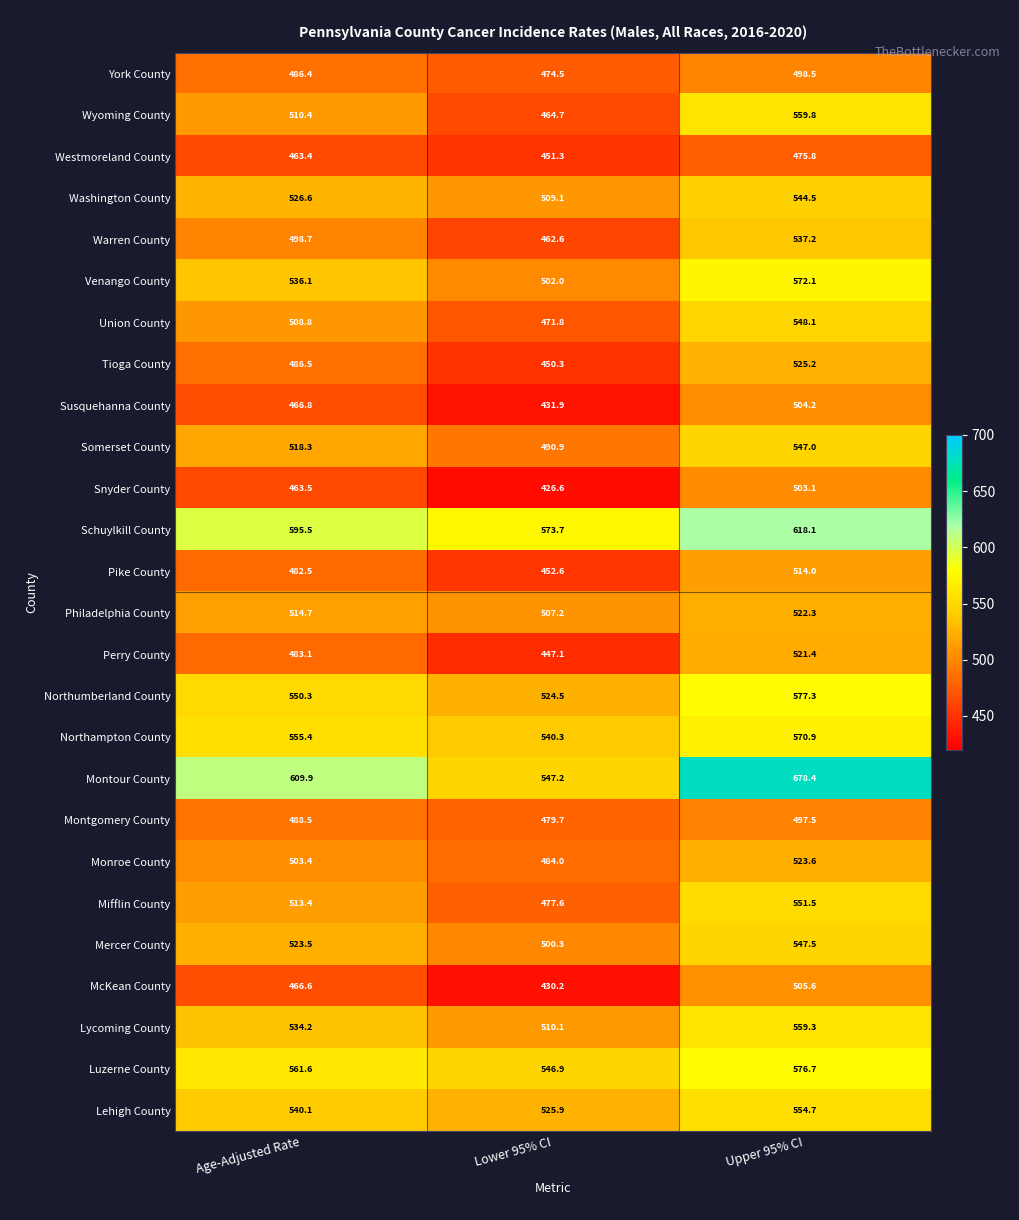

Rank the series at Lower 95% CI from highest to lowest value.

Schuylkill County, Montour County, Luzerne County, Northampton County, Lehigh County, Northumberland County, Lycoming County, Washington County, Philadelphia County, Venango County, Mercer County, Somerset County, Monroe County, Montgomery County, Mifflin County, York County, Union County, Wyoming County, Warren County, Pike County, Westmoreland County, Tioga County, Perry County, Susquehanna County, McKean County, Snyder County